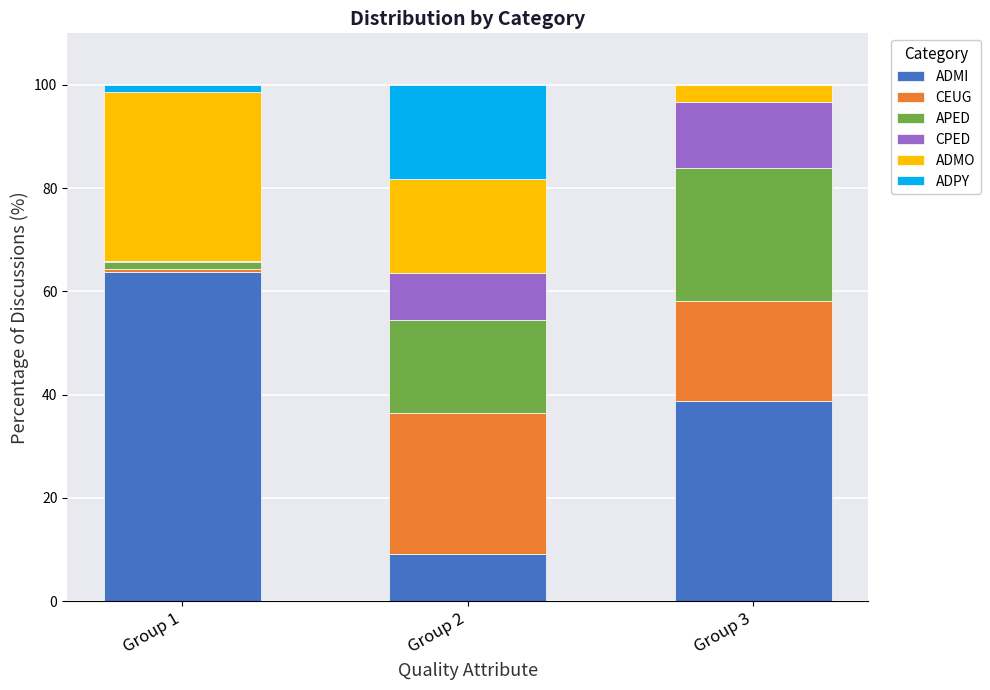

Which category has the highest value in the ADMI series?

Group 1